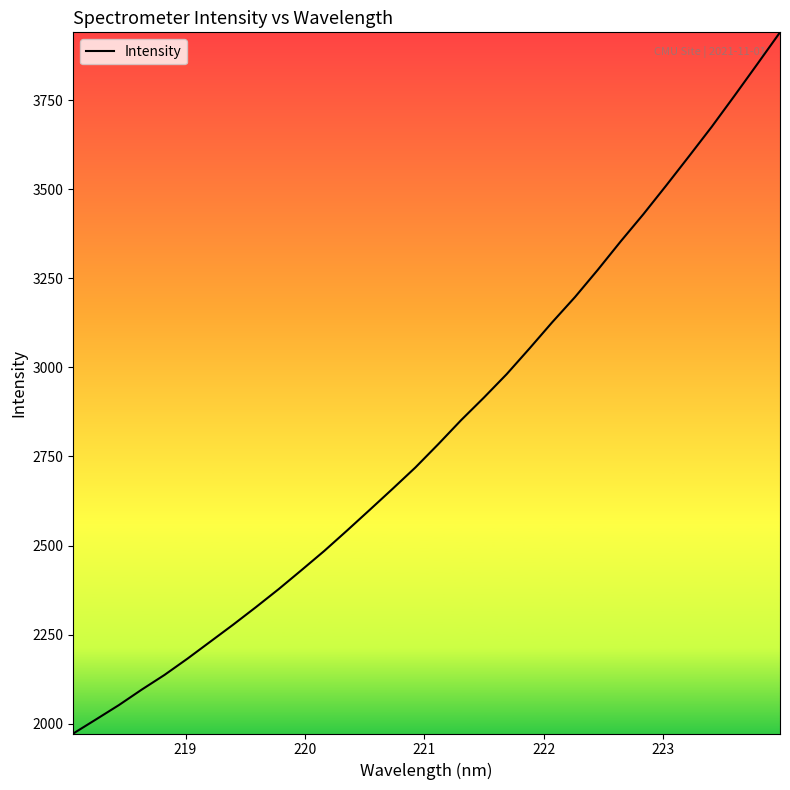

What is the difference between the maximum and minimum values?

1967.6